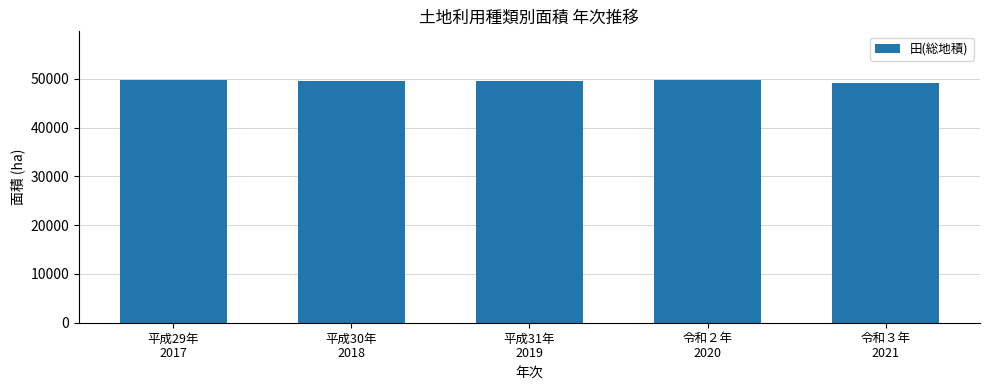

What is the label of the 2nd bar from the left?

平成30年
2018